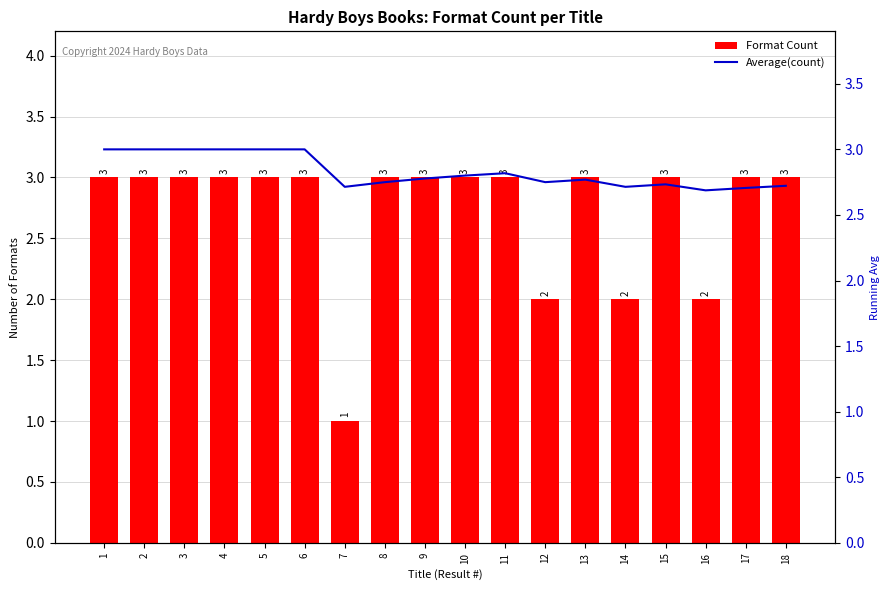

Reading left to right, list all the values displayed in this chart.

Format Count: 3.0	3.0	3.0	3.0	3.0	3.0	1.0	3.0	3.0	3.0	3.0	2.0	3.0	2.0	3.0	2.0	3.0	3.0
Average(count): 3.0	3.0	3.0	3.0	3.0	3.0	2.7	2.8	2.8	2.8	2.8	2.8	2.8	2.7	2.7	2.7	2.7	2.7